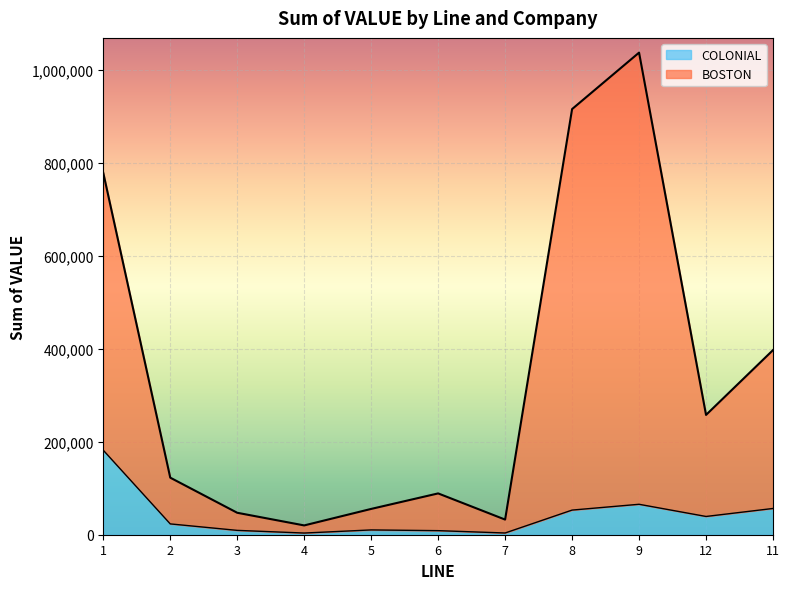

At which category is the sum across all series the highest?

9